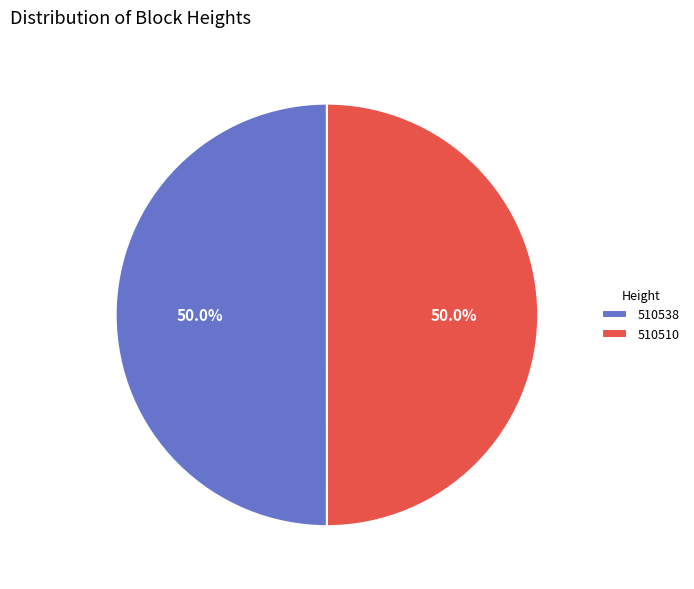

To the nearest percent, what percentage of the pie is 510510?

50%